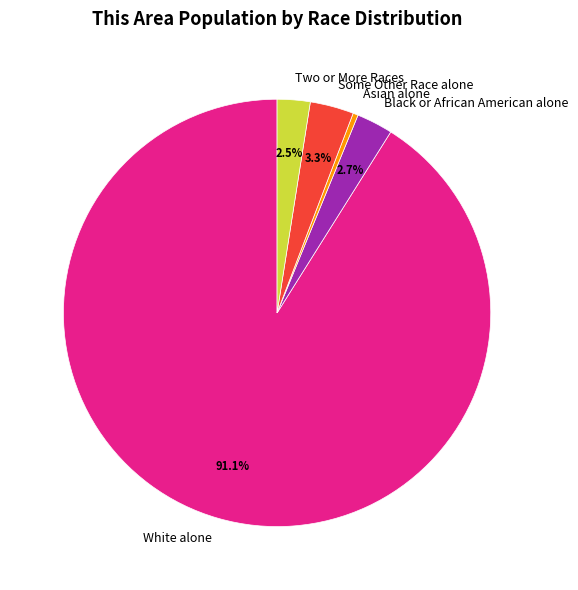

Combined, do Some Other Race alone and Two or More Races account for over 50%?

No